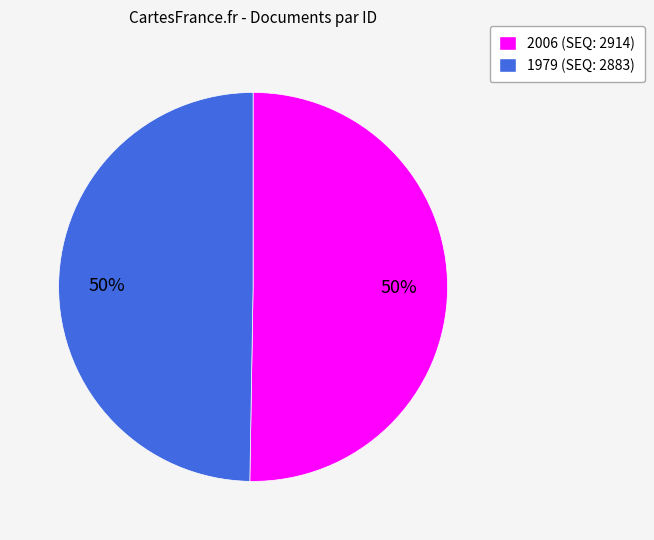

Approximately how many times larger is the value at 1979 compared to 2006?

1.0